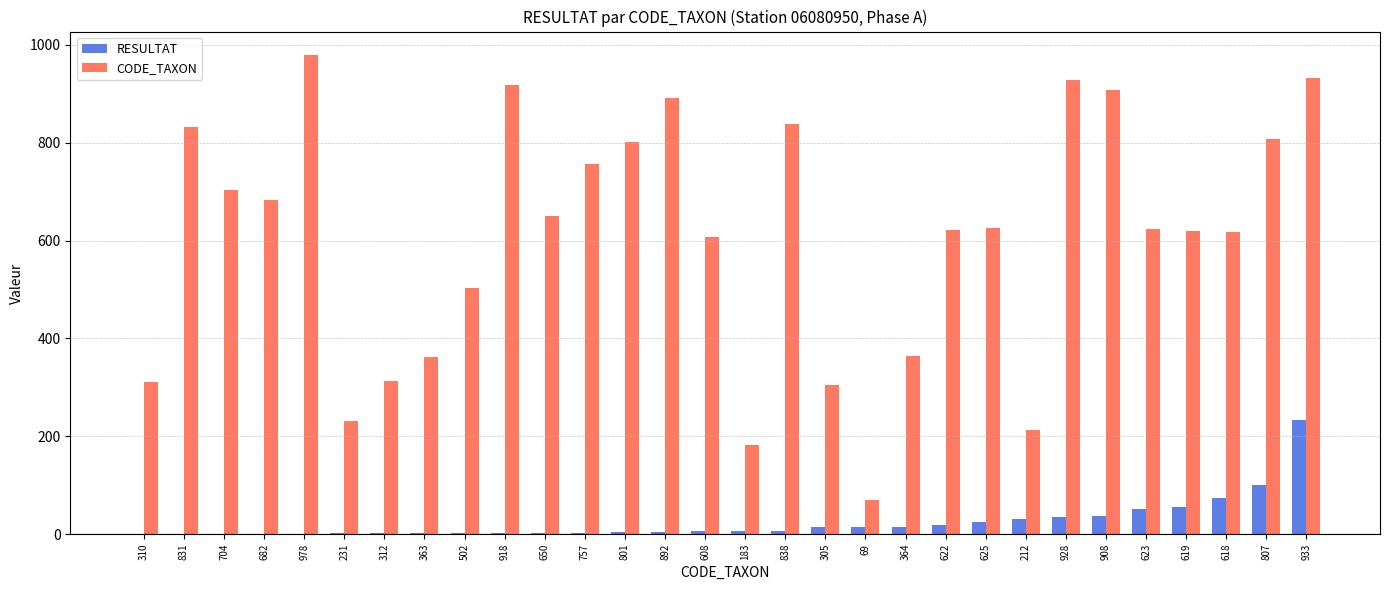

Is it true that CODE_TAXON equals 1648 at 918?

False